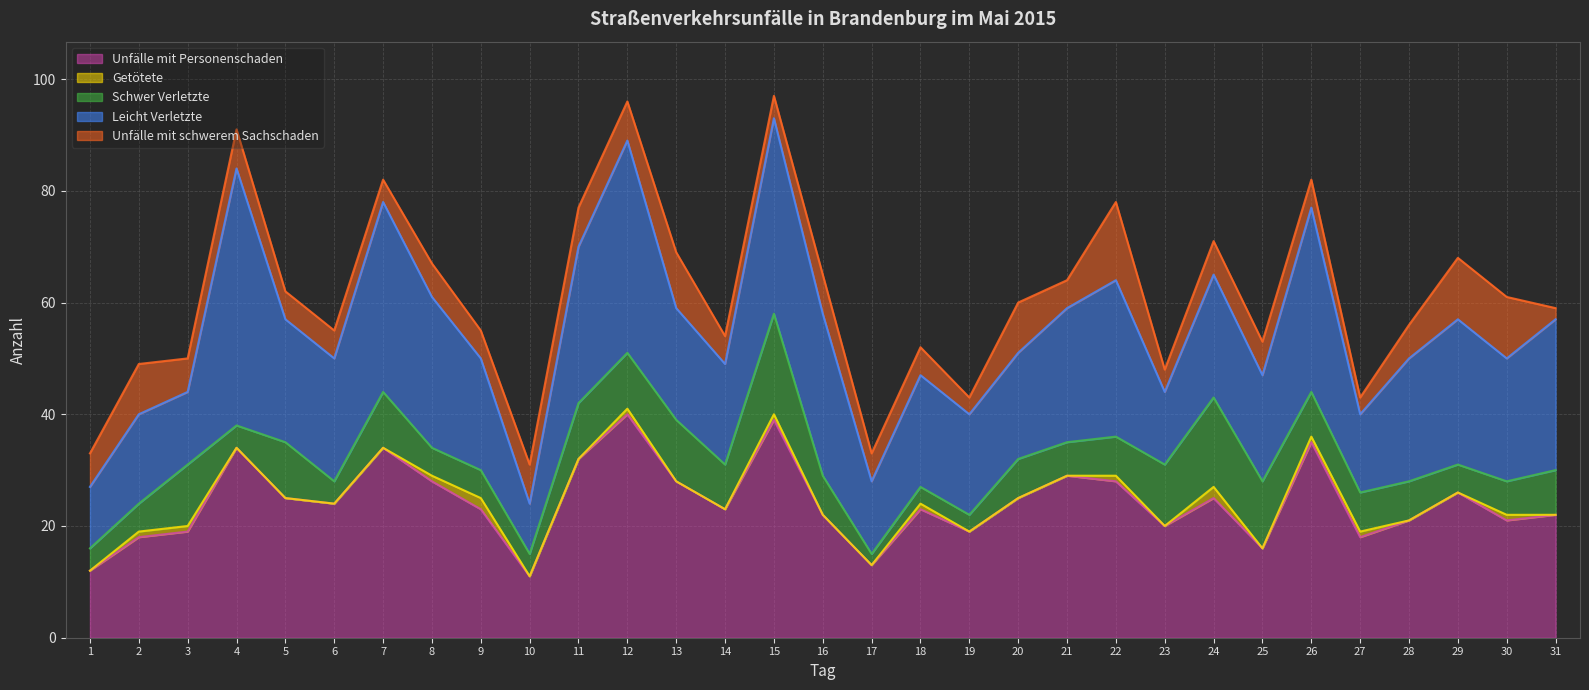

True or false: Schwer Verletzte and Unfälle mit Personenschaden cross at least once.

False